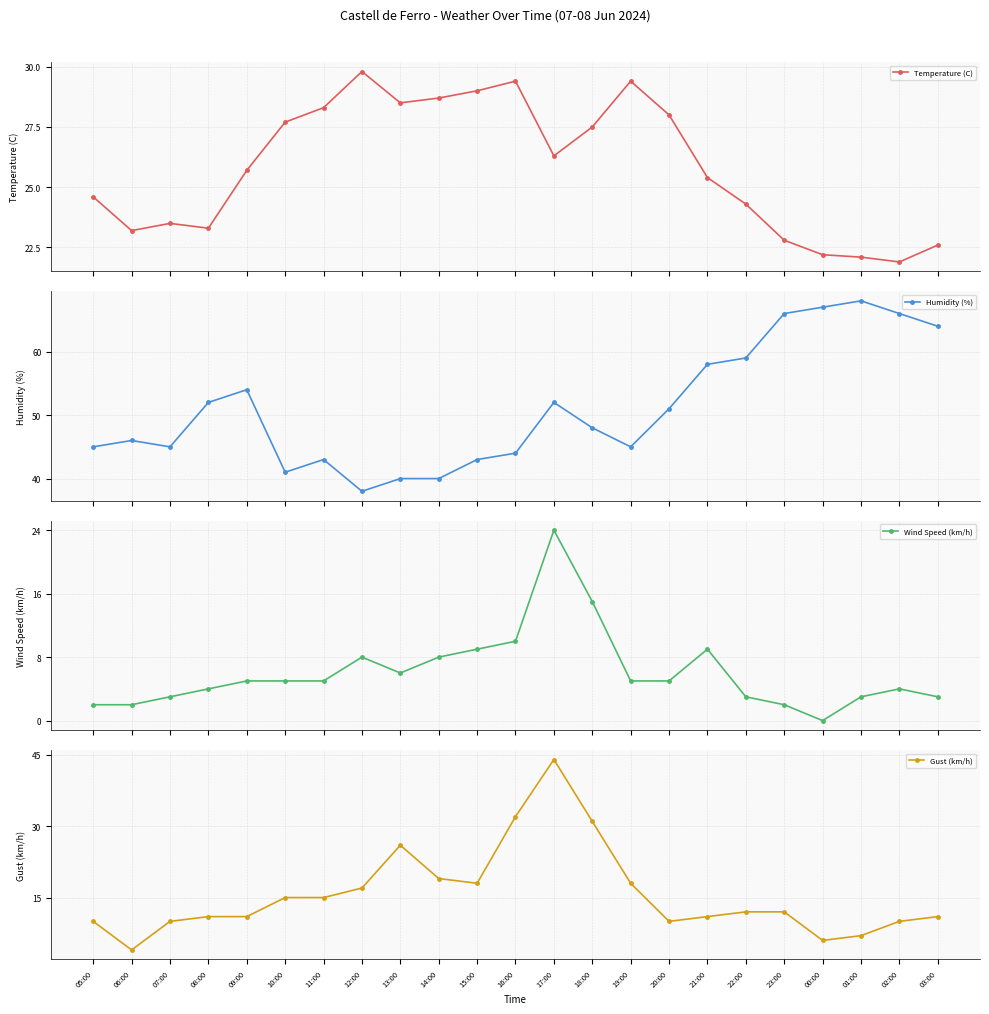

At which category does Humidity (%) reach its first local valley?

07:00